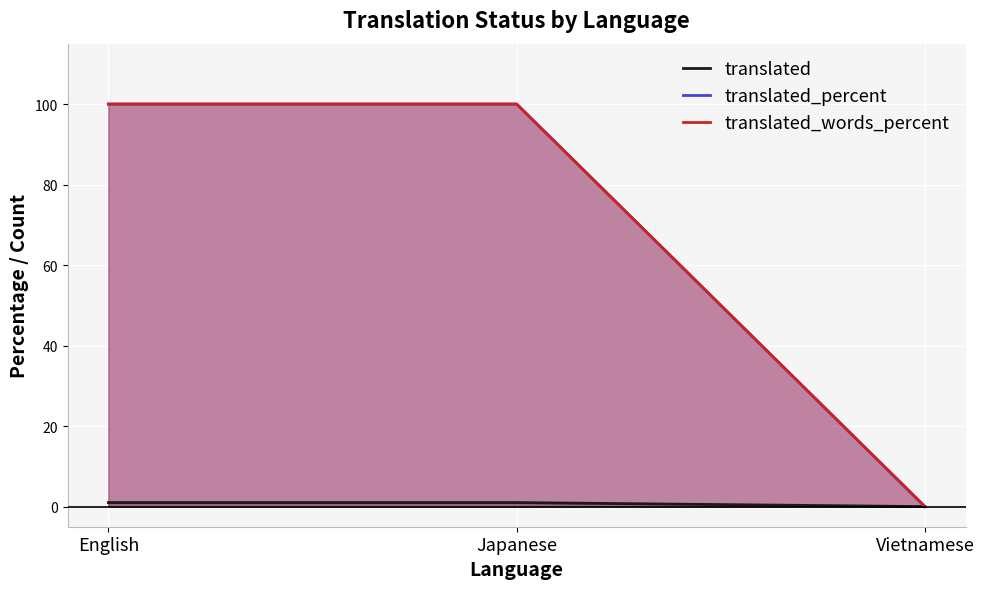

What position from the right is Japanese?

2